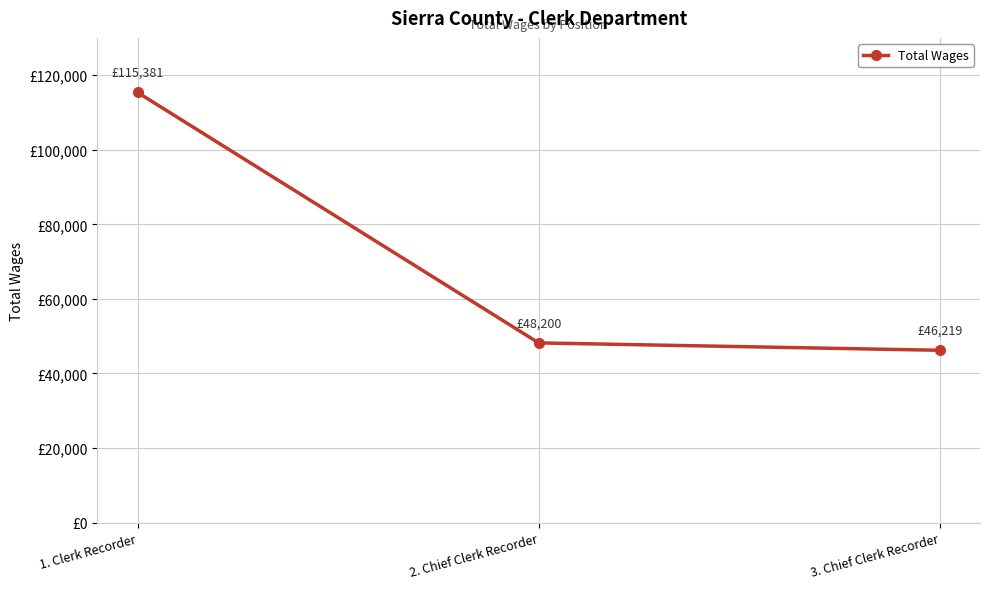

Reading right to left, list all the values displayed in this chart.

3. Chief Clerk Recorder=46219	2. Chief Clerk Recorder=48200	1. Clerk Recorder=115381